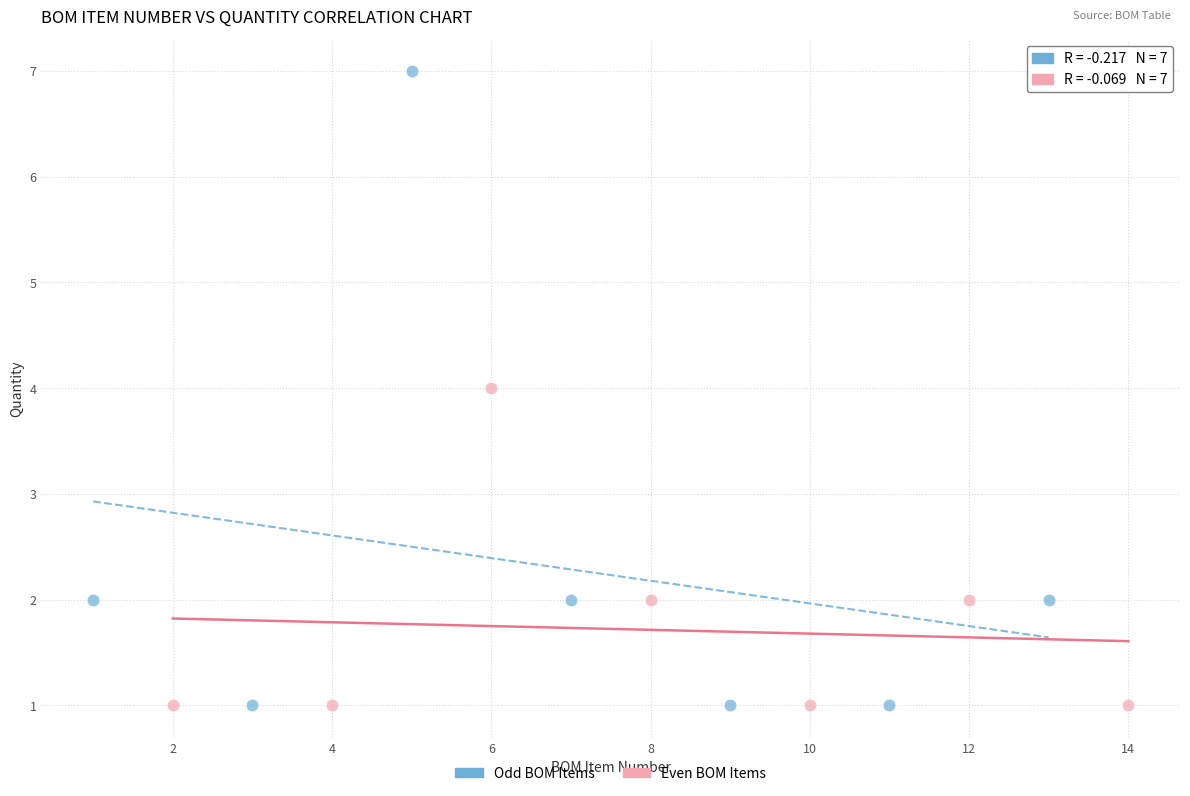

Which series has the widest spread of Y values?

Odd BOM Items